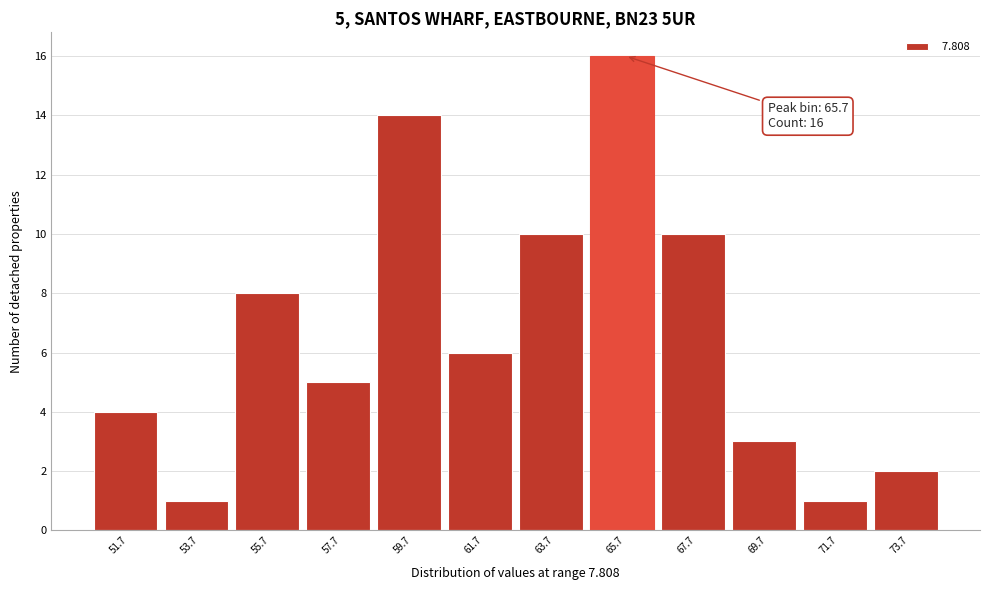

Over which range of the x-axis is the bar tallest?

64.7 to 66.7